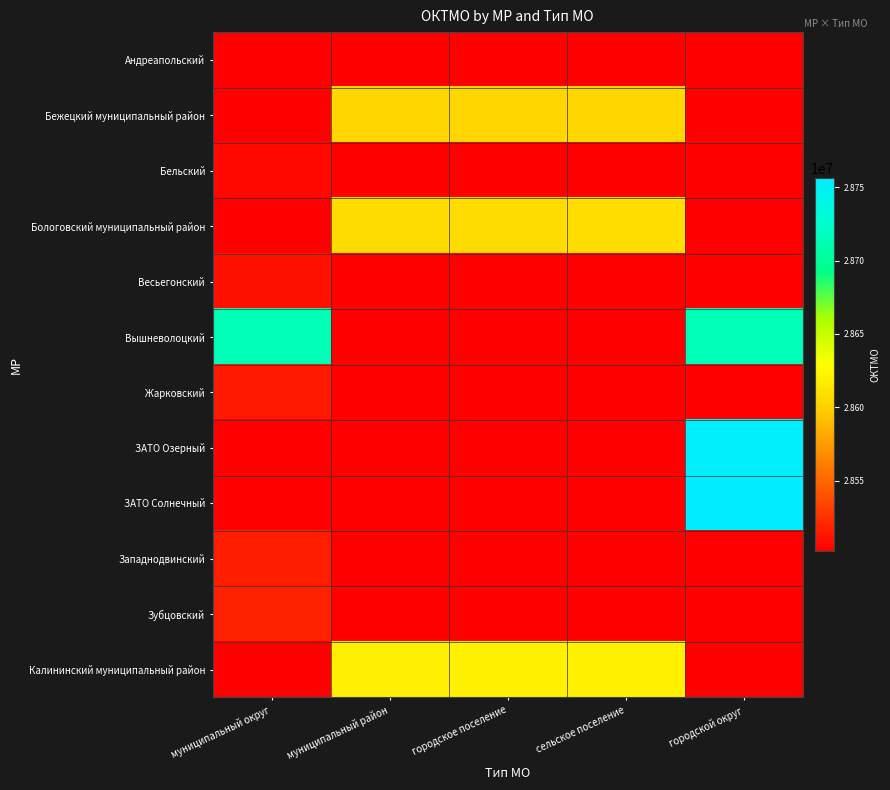

At which category is the sum across all series the highest?

городской округ